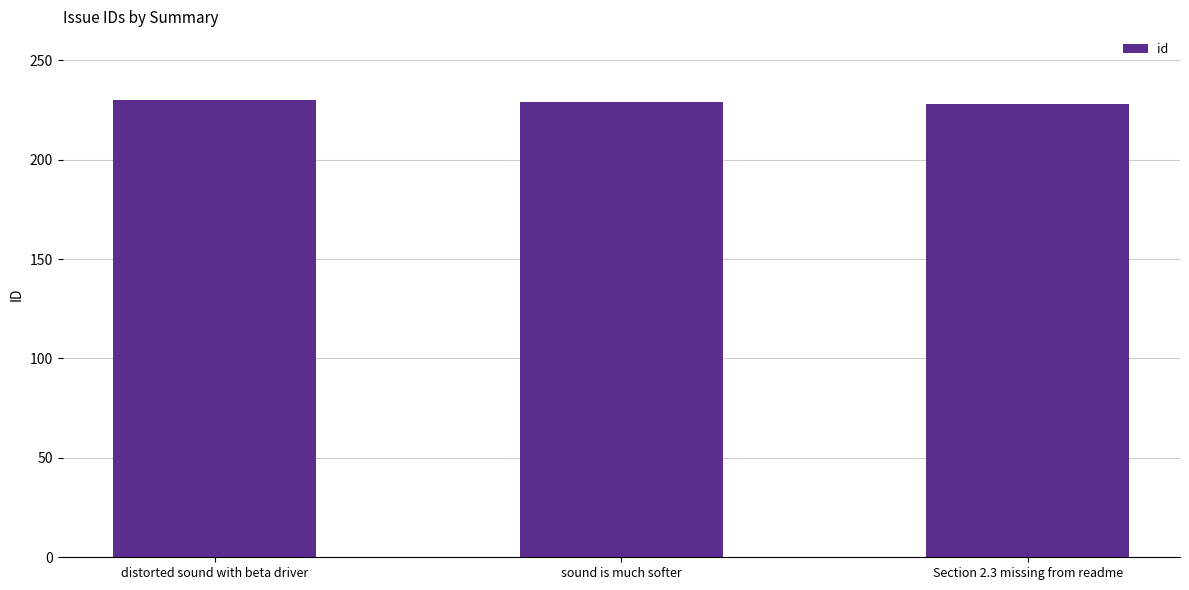

How many values are below 229?

1